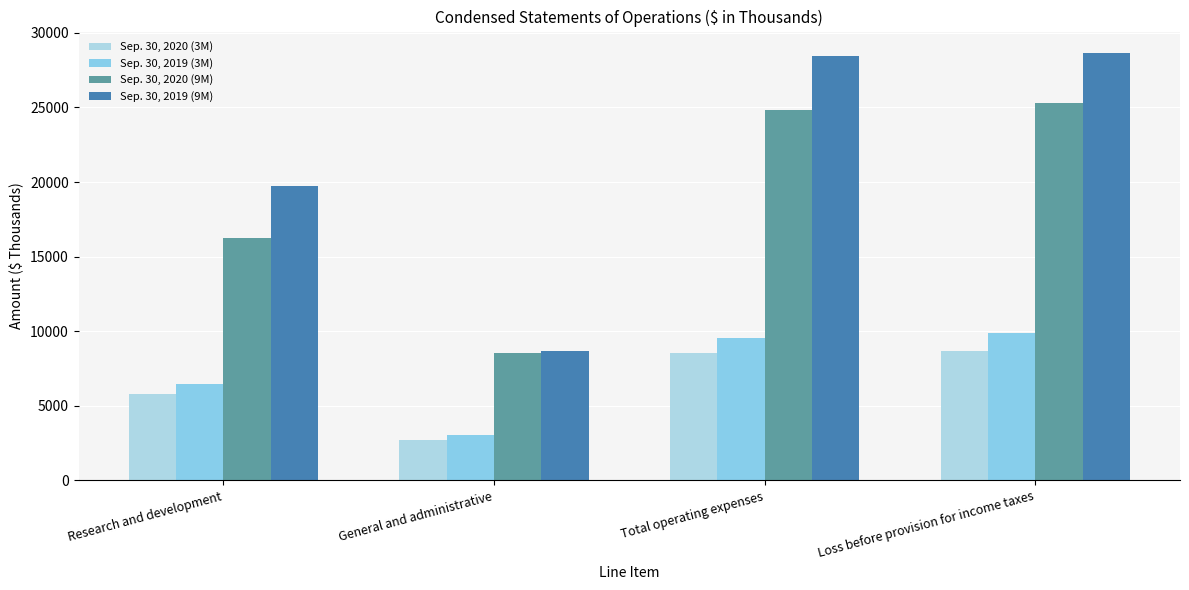

Reading right to left, list all the values displayed in this chart.

Sep. 30, 2020 (3M): 8687	8528	2704	5824
Sep. 30, 2019 (3M): 9863	9557	3071	6486
Sep. 30, 2020 (9M): 25271	24822	8552	16270
Sep. 30, 2019 (9M): 28649	28451	8709	19742